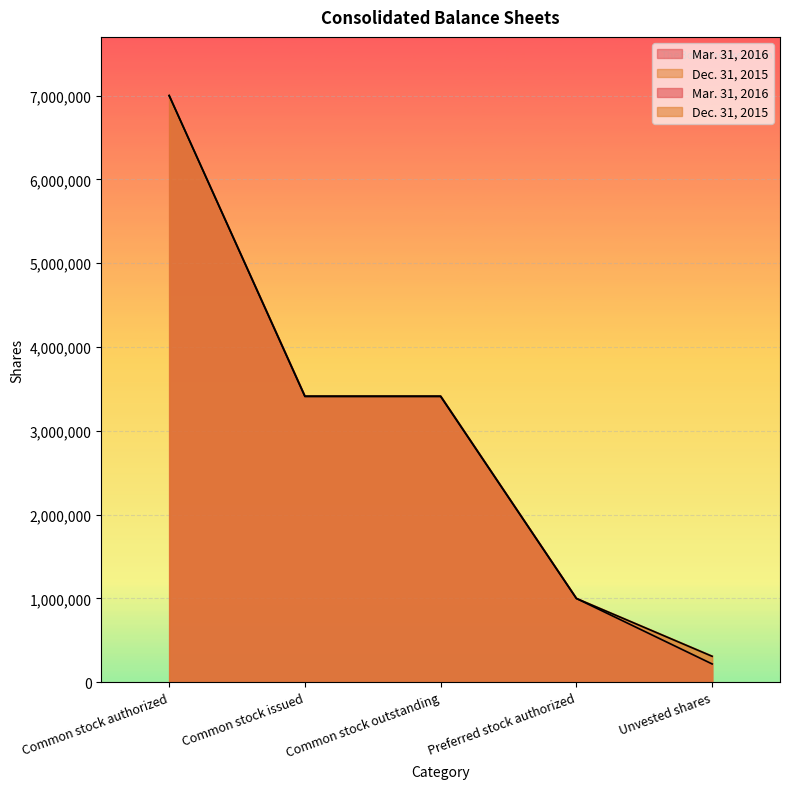

The Mar. 31, 2016 series shows 218823 at Unvested shares. True or false?

True